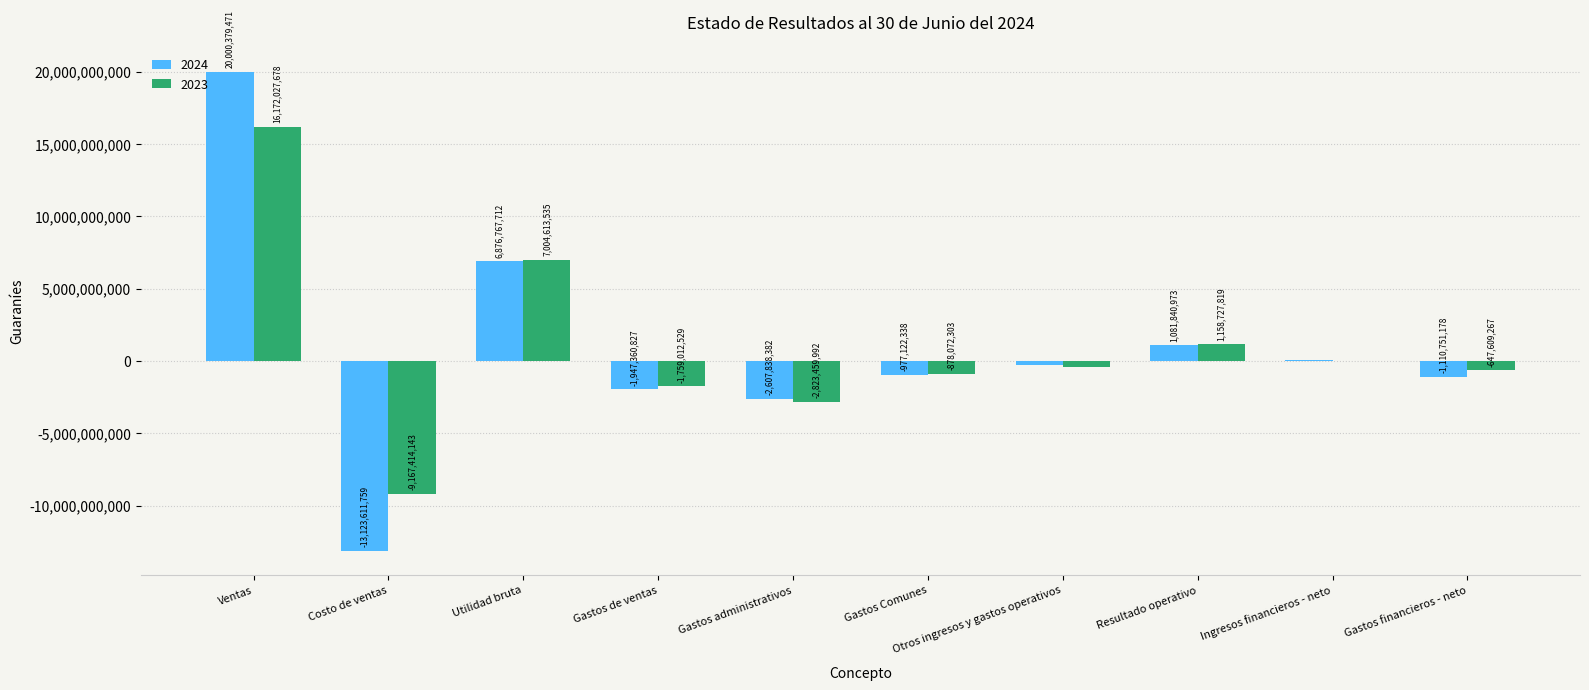

Count the number of categories in the chart.

10